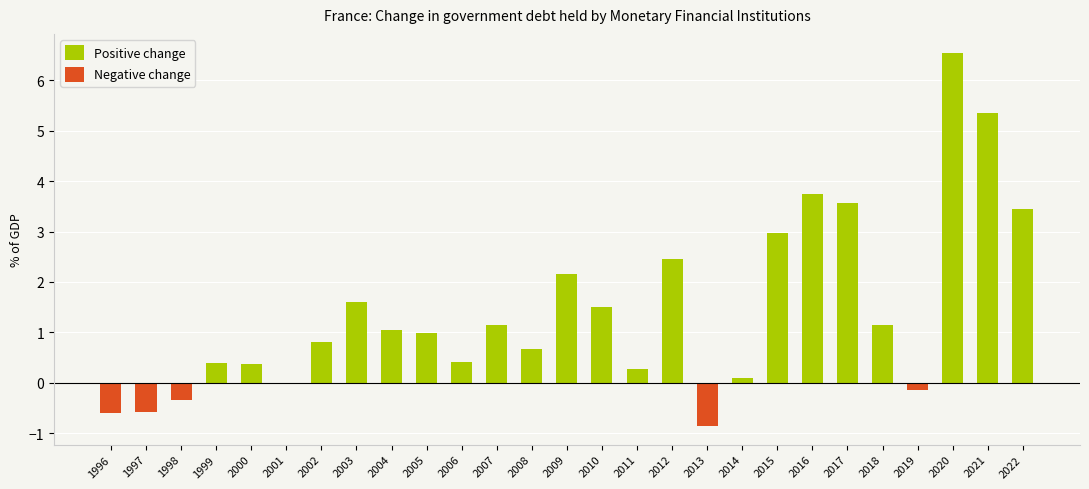

Is it true that Positive change equals 0.5 at 2011?

False